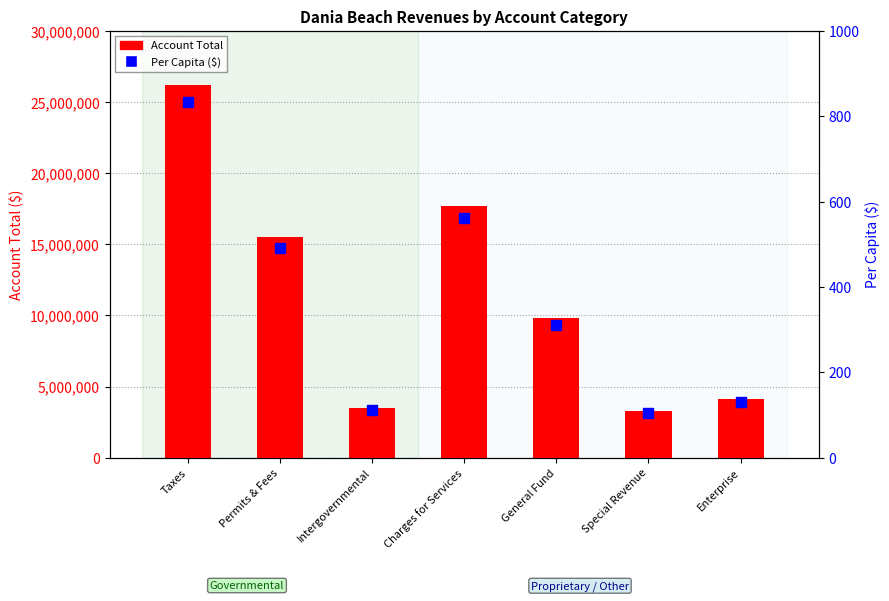

What is the total value across all series at Enterprise?

4123447.9